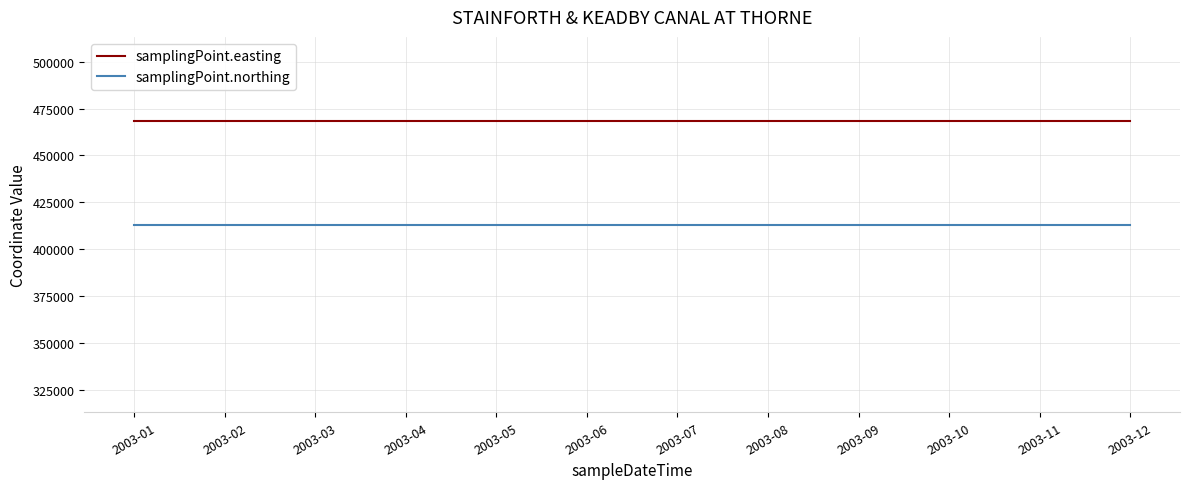

Is it true that samplingPoint.northing equals 413180 at 2003-03?

True